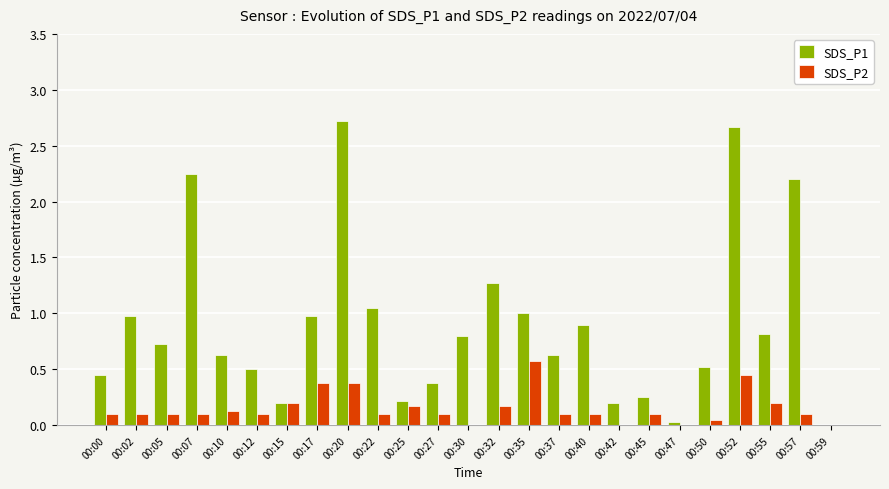

Which series has the largest total across all categories?

SDS_P1